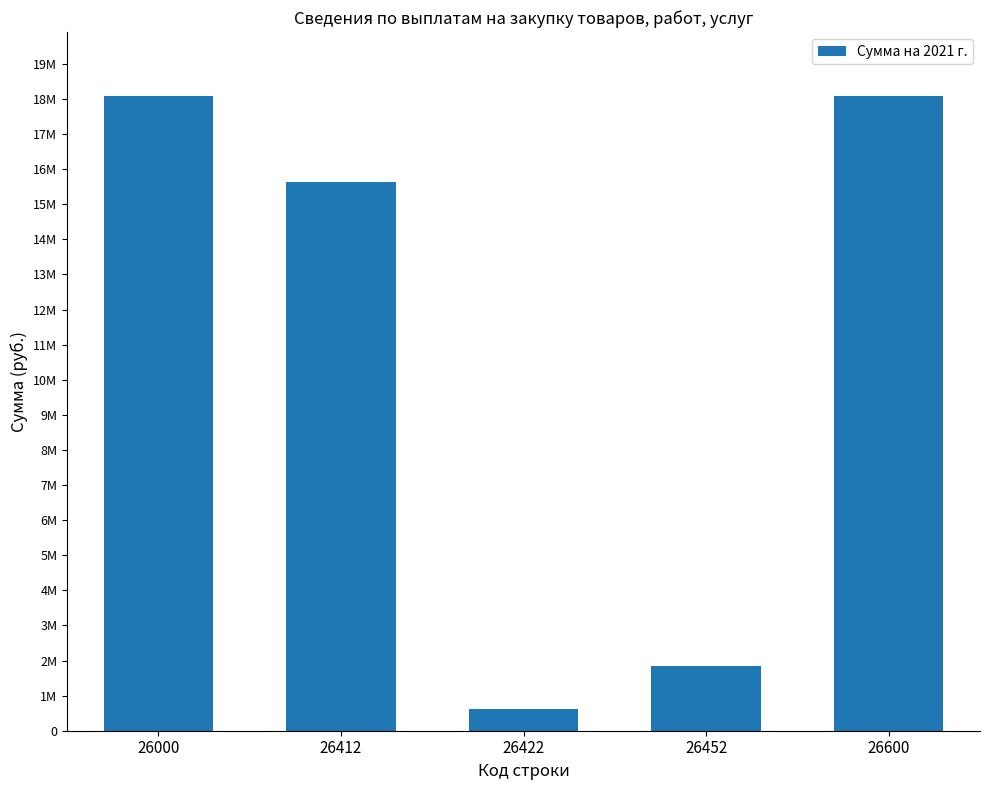

Are the bars horizontal?

No